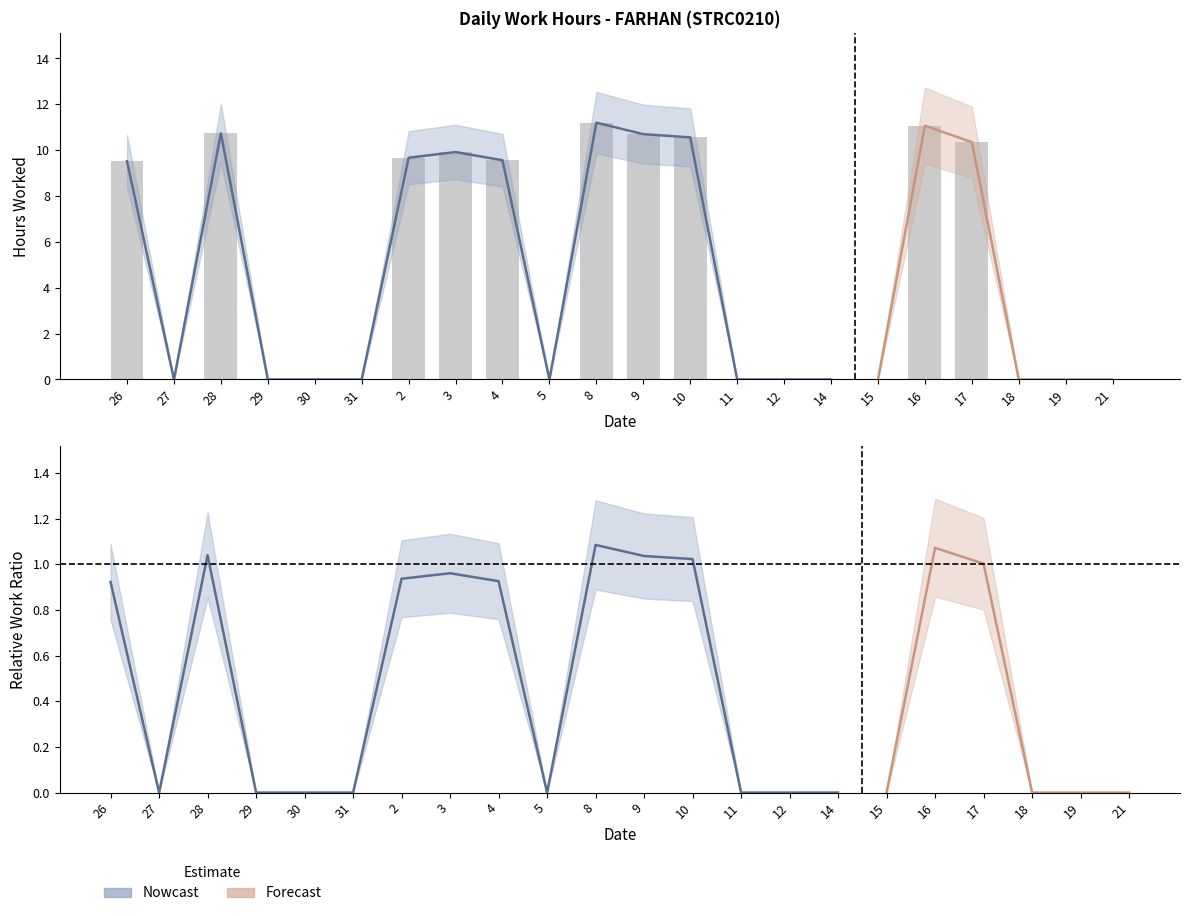

What is the difference between the maximum and minimum values?

11.2